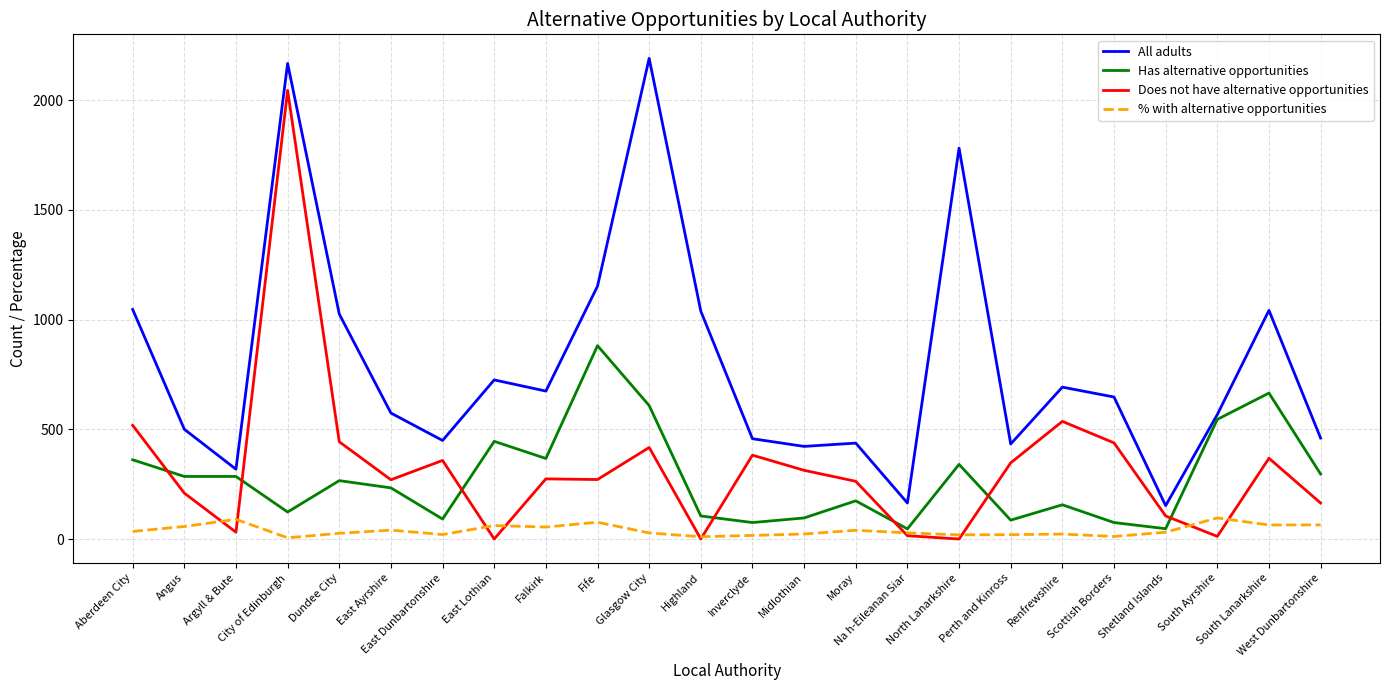

Is it true that Does not have alternative opportunities equals 308.6 at Angus?

False